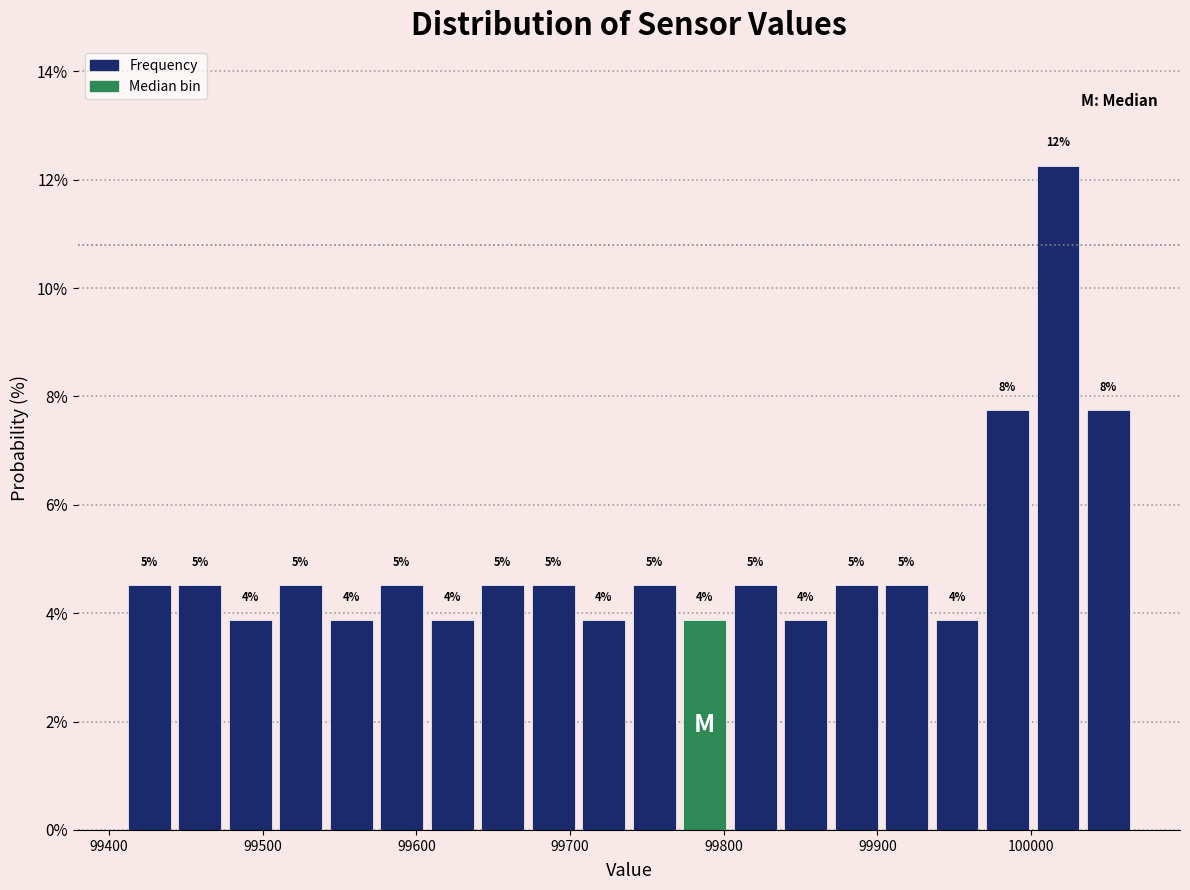

Read against the x-axis, roughly where is the centre of the tallest bar?

100020